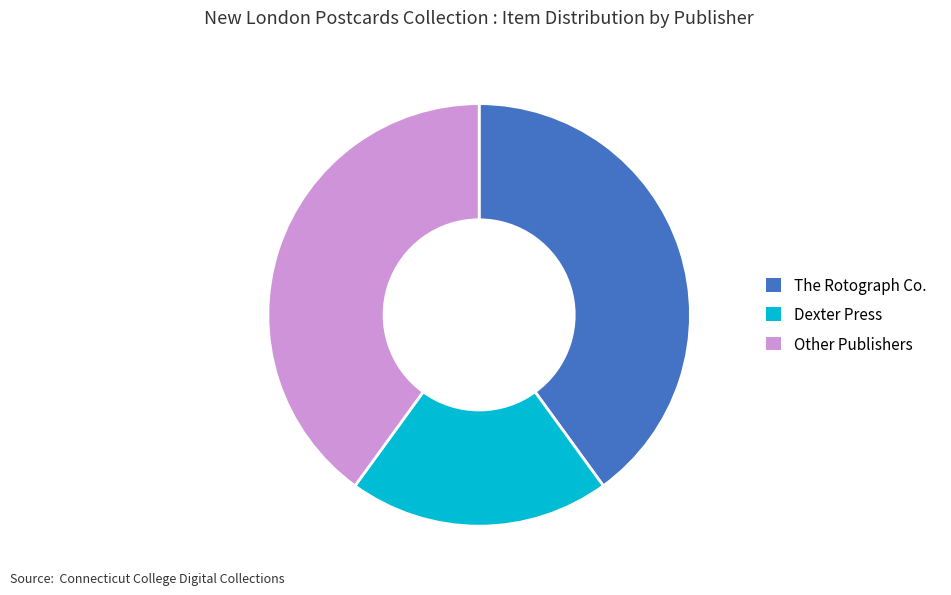

Does Dexter Press represent more than half of the total?

No